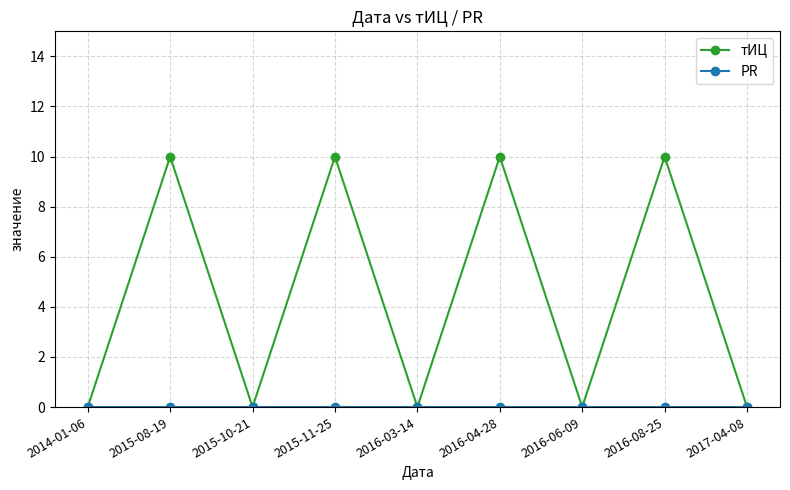

What is the label of the 9th point from the left?

2017-04-08